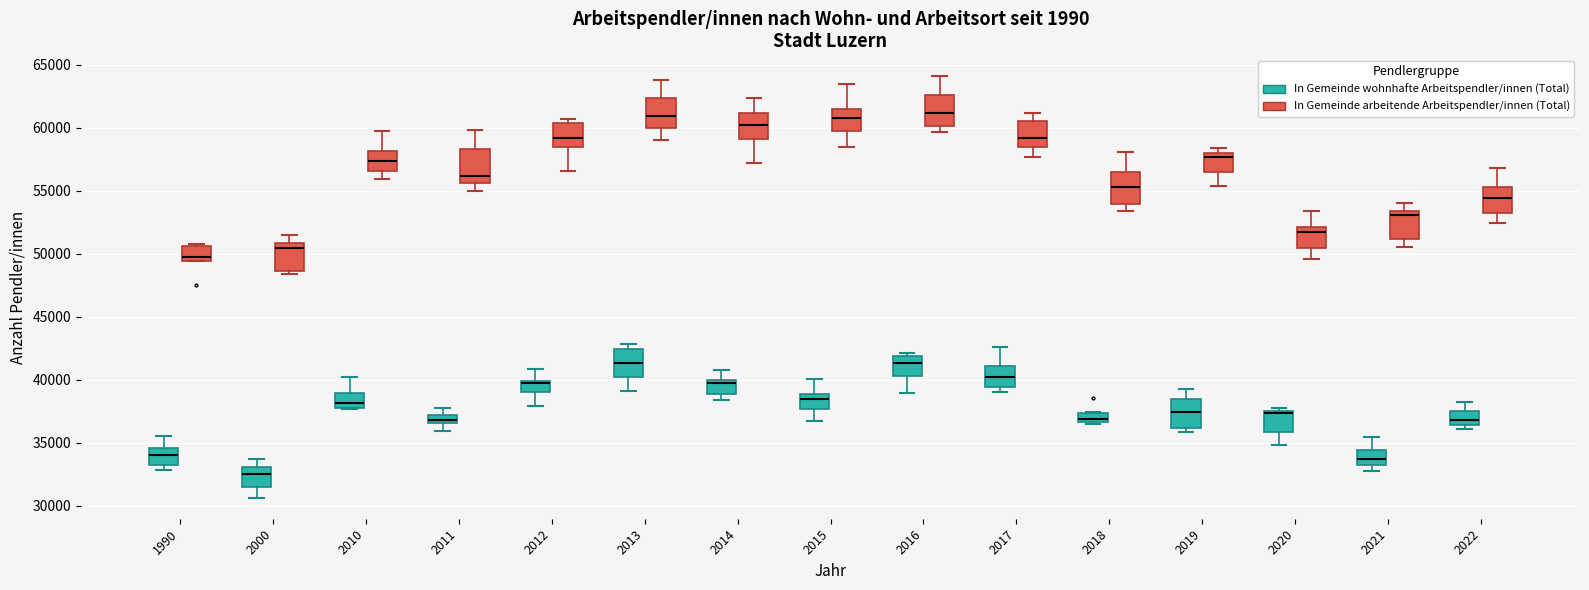

Where does the upper whisker of the box for 2019 (In Gemeinde wohnhafte Arbeitspendler/innen (Total)) end on the y-axis? The values are not printed on the chart, so give them approximately, as read against the axis.

39000